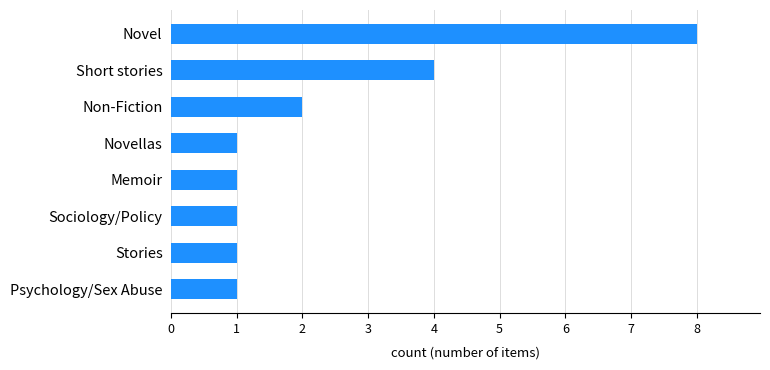

How many bars are there in total?

8